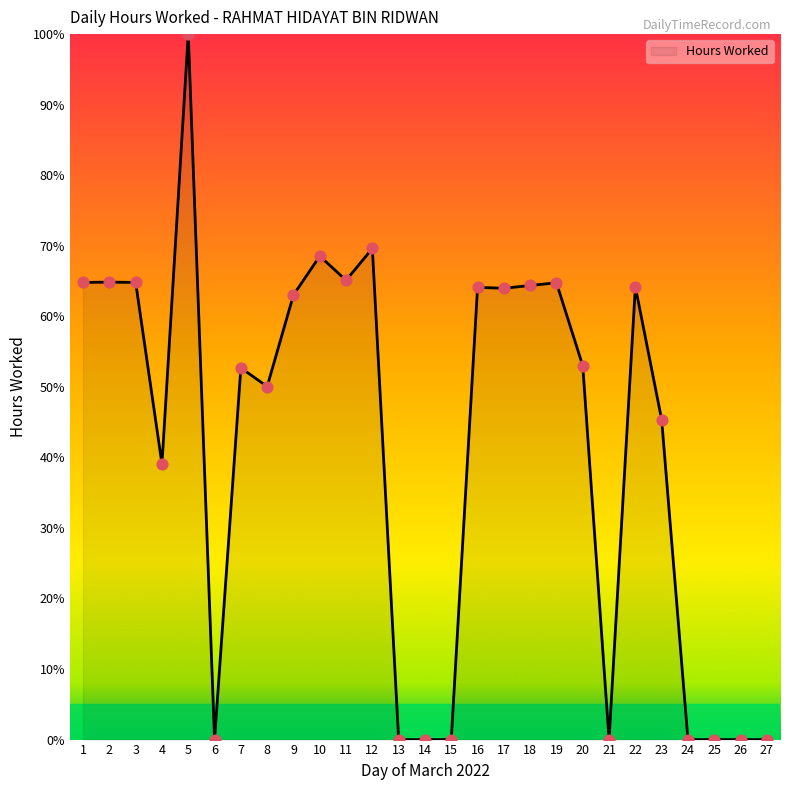

Approximately how many times larger is the value at 4 compared to 11?

0.6